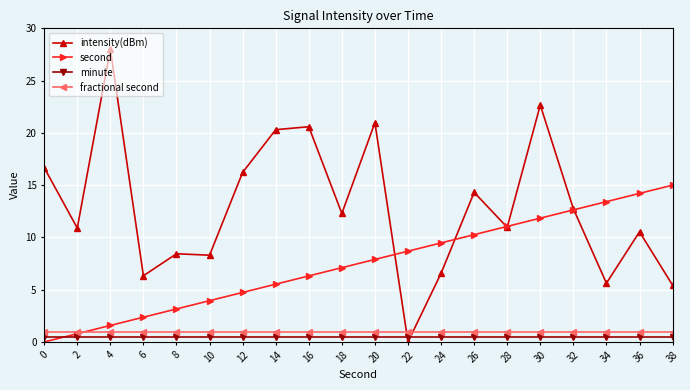

Which series has the largest range (max minus min)?

intensity(dBm)